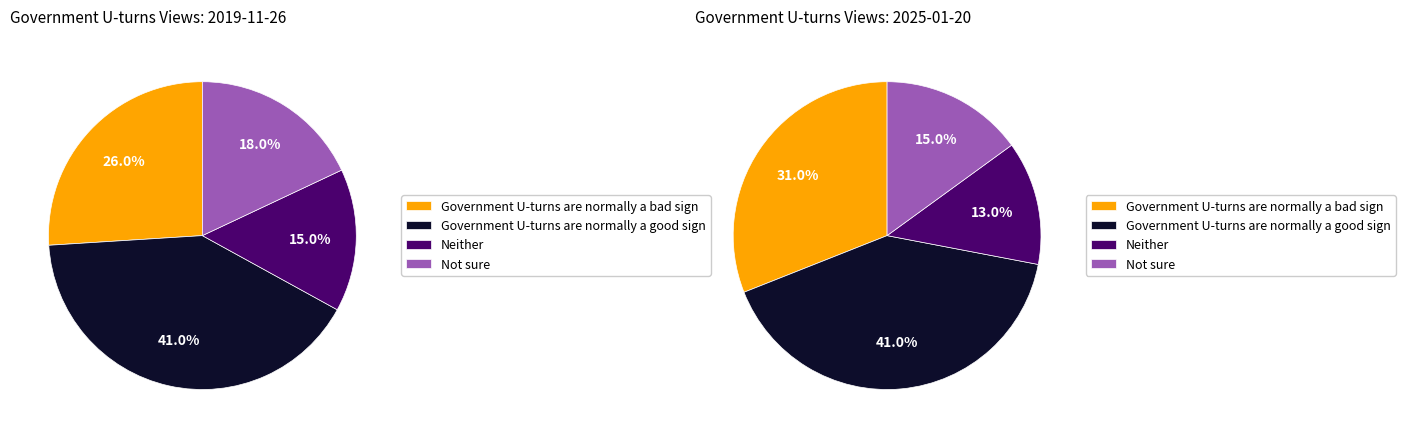

To the nearest percent, what is the average slice percentage?

25%